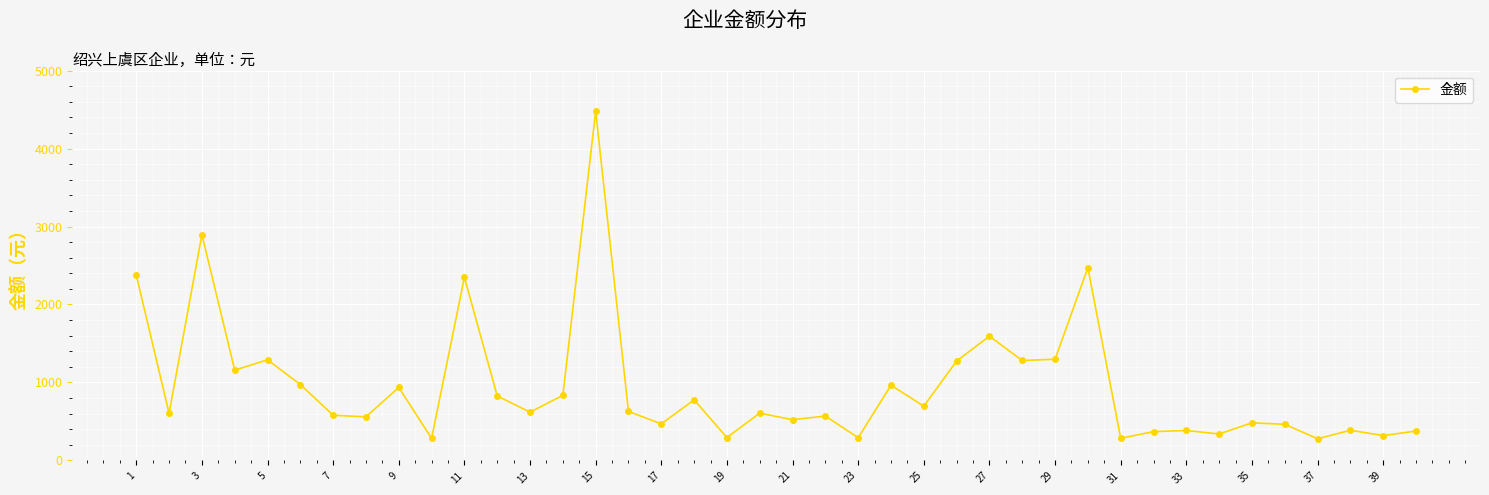

What is the value of the 10th point from the left?

282.4